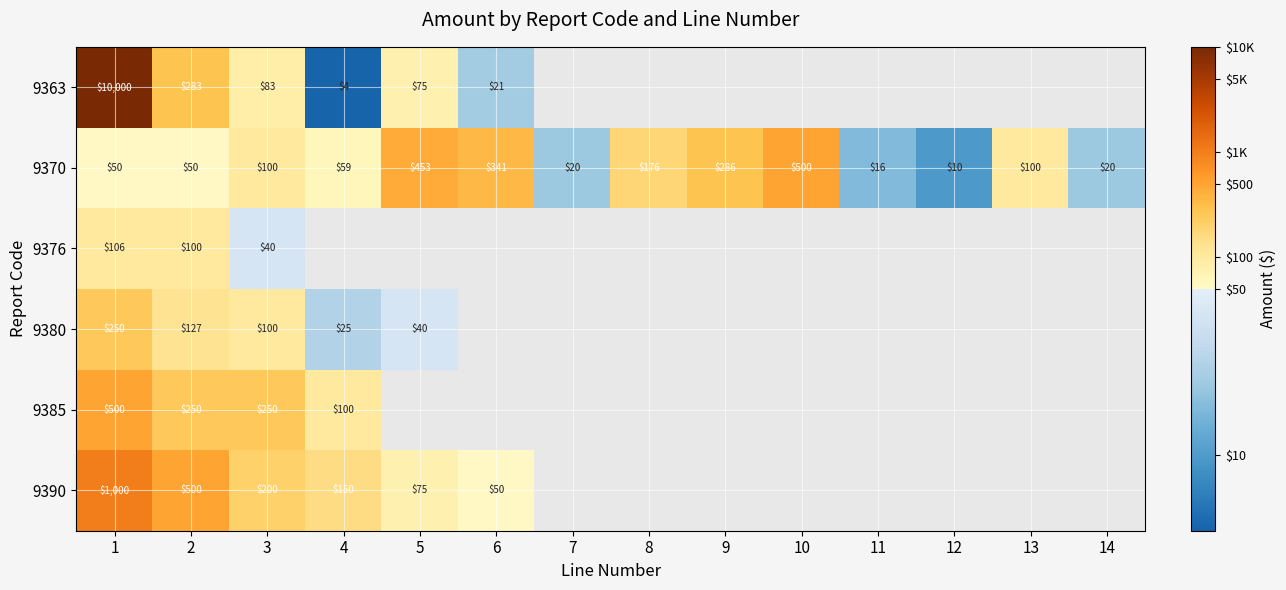

Count the number of categories in the chart.

14